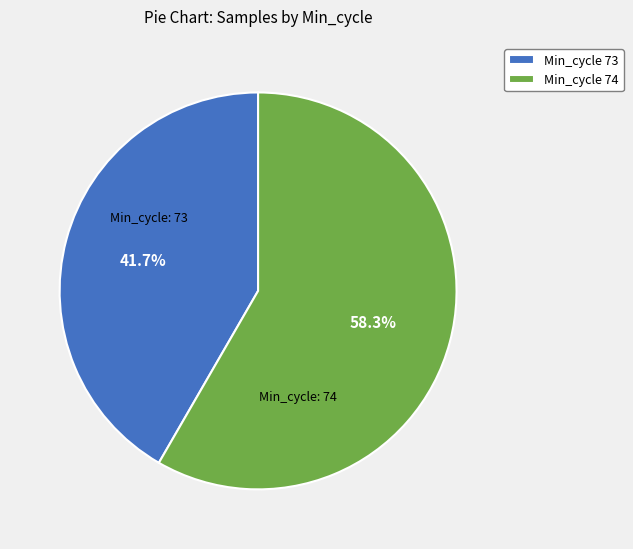

Does any single category account for the majority?

Yes